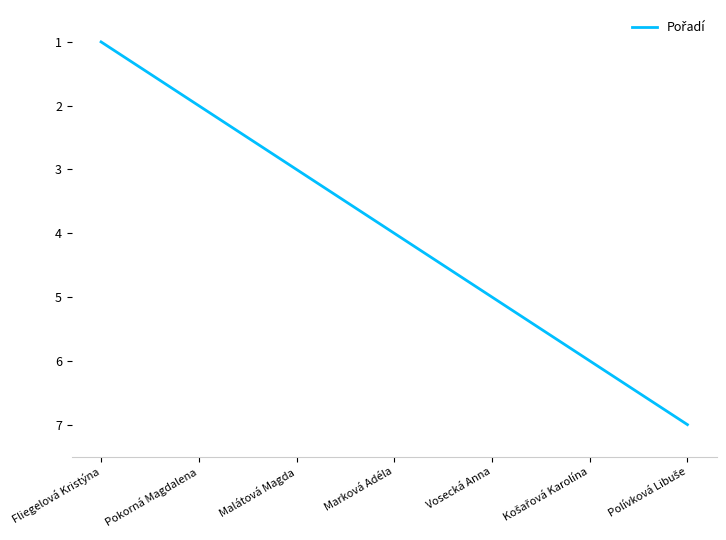

Approximately how many times larger is the value at Marková Adéla compared to Fliegelová Kristýna?

4.0